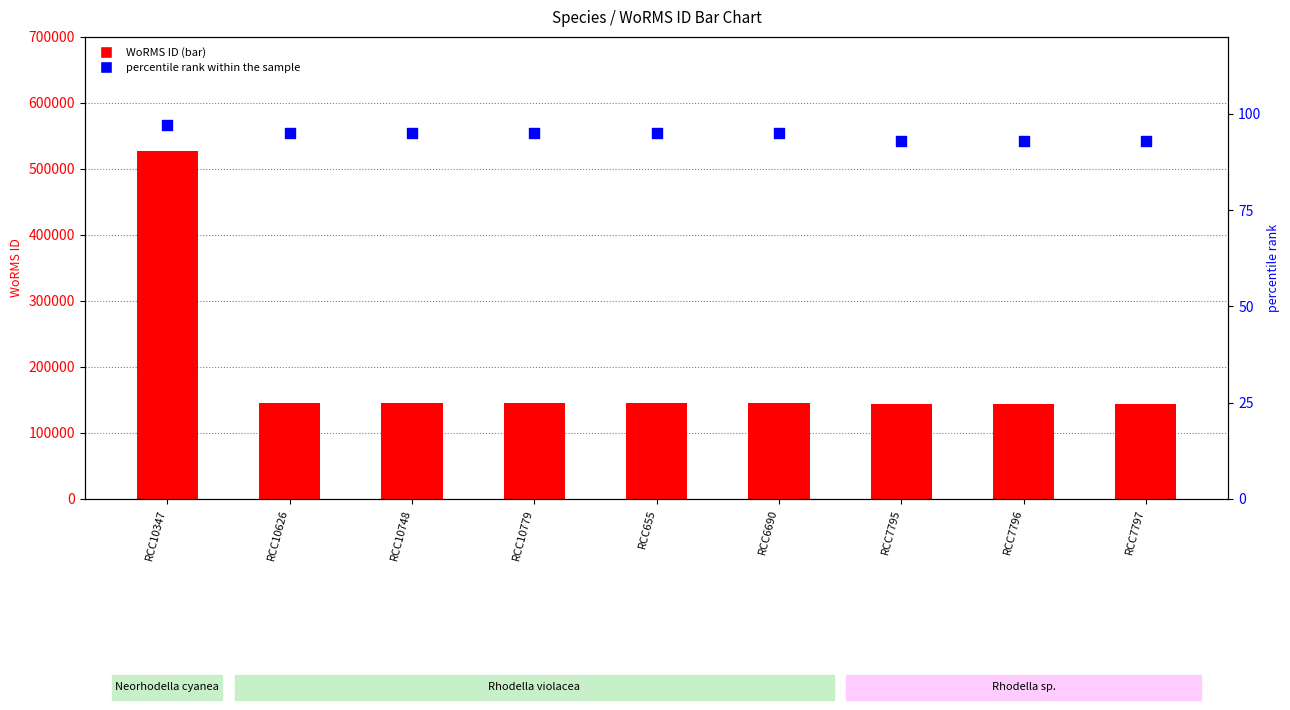

Which series contains the lowest Y value?

percentile rank within the sample